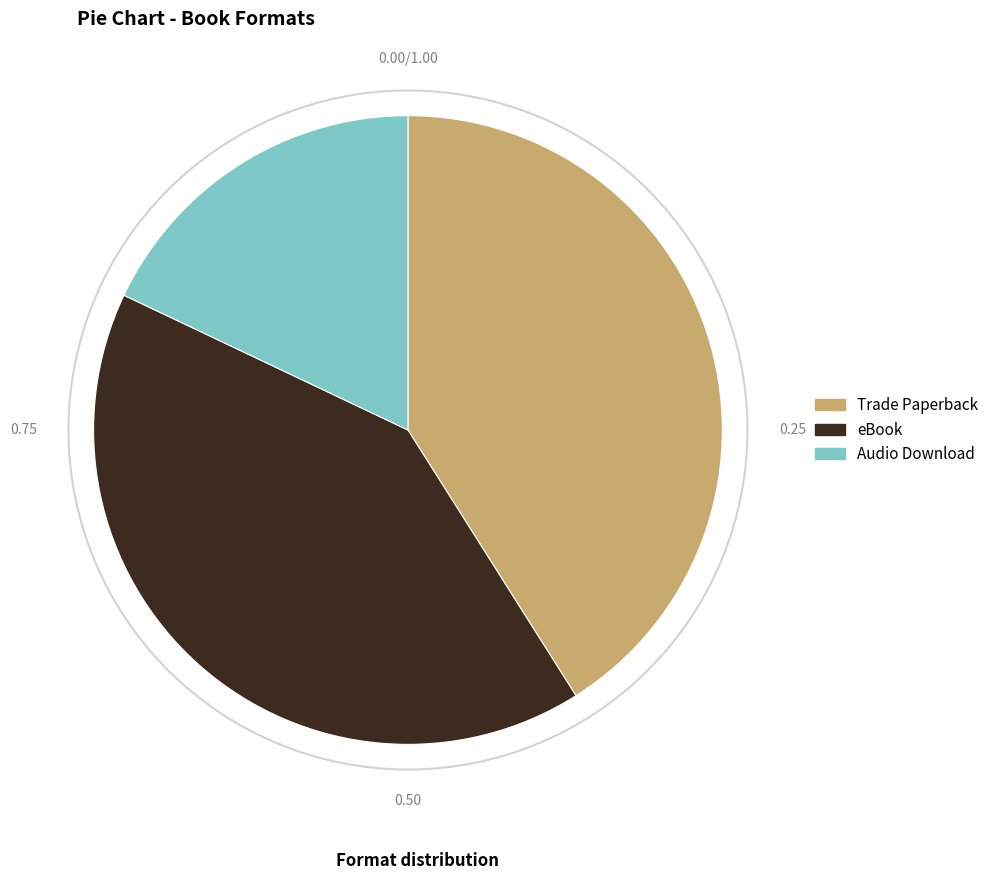

Does eBook account for over 50% of the chart?

No